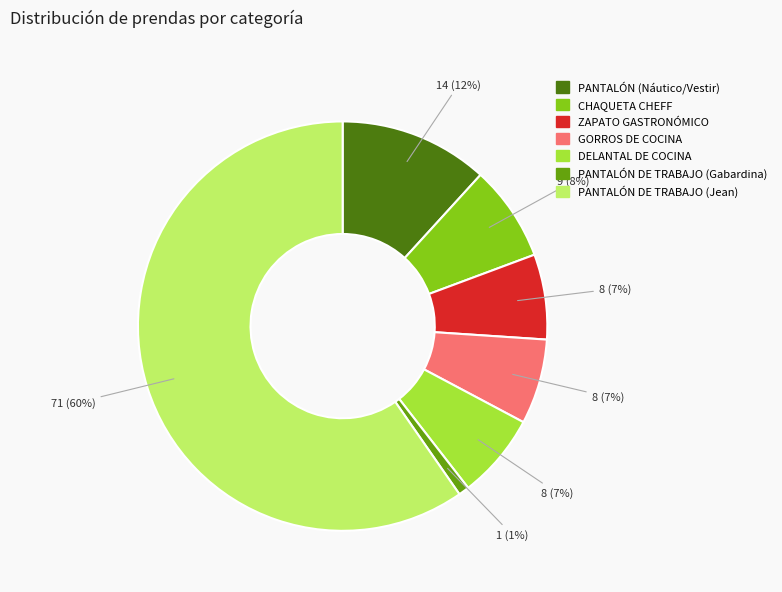

What is the largest slice in the pie chart?

PANTALÓN DE TRABAJO (Jean)